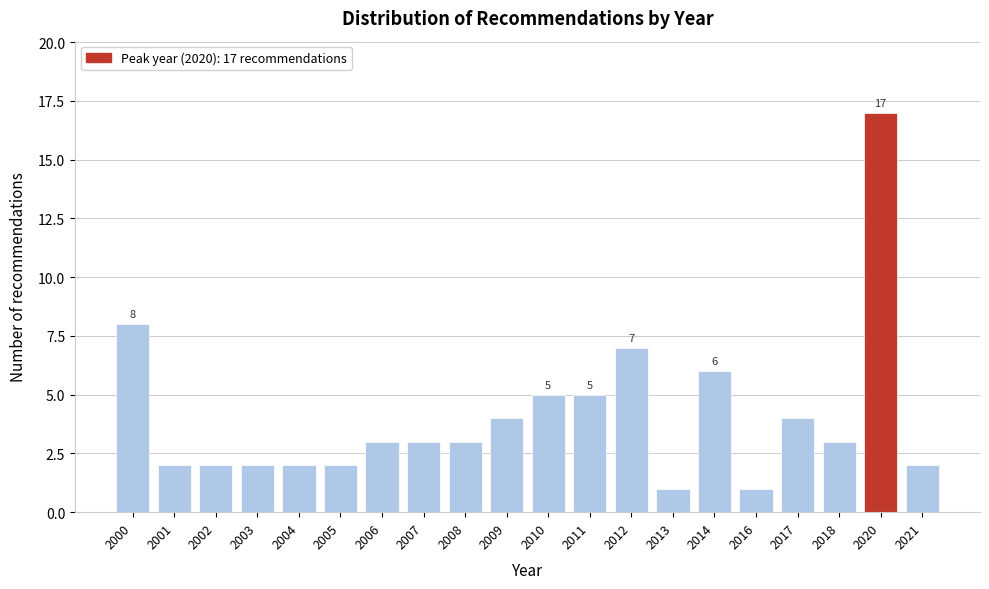

Reading right to left, what are all the values shown in this chart?

2	17	3	4	1	6	1	7	5	5	4	3	3	3	2	2	2	2	2	8